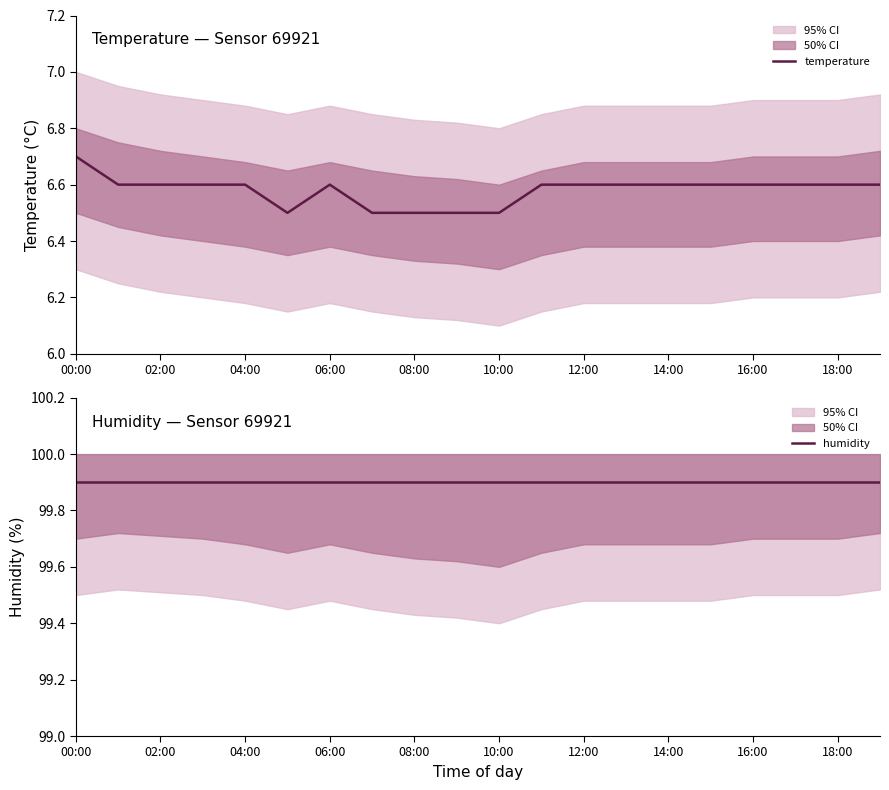

What is the sum of the temperature values at 10:00 and 00:00?

13.2